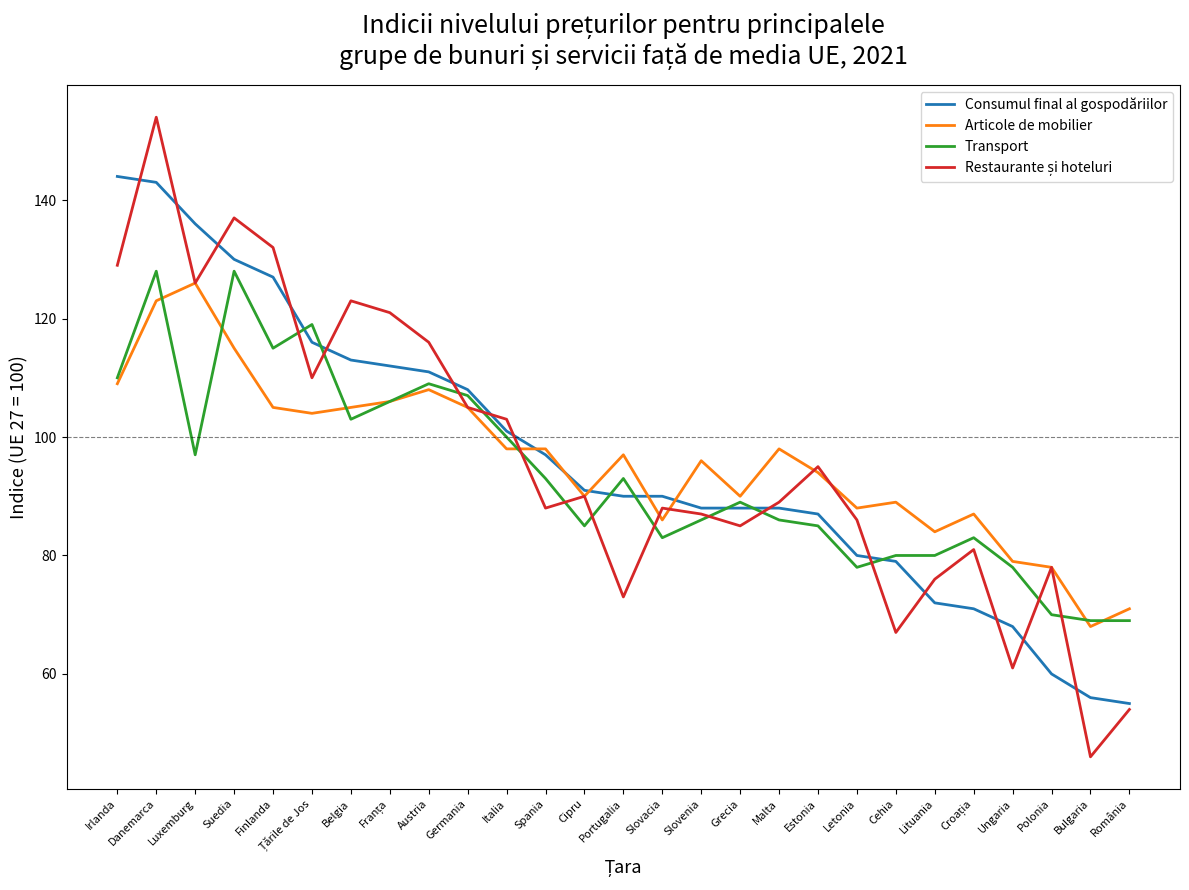

True or false: Articole de mobilier has a value of 105 at Finlanda.

True